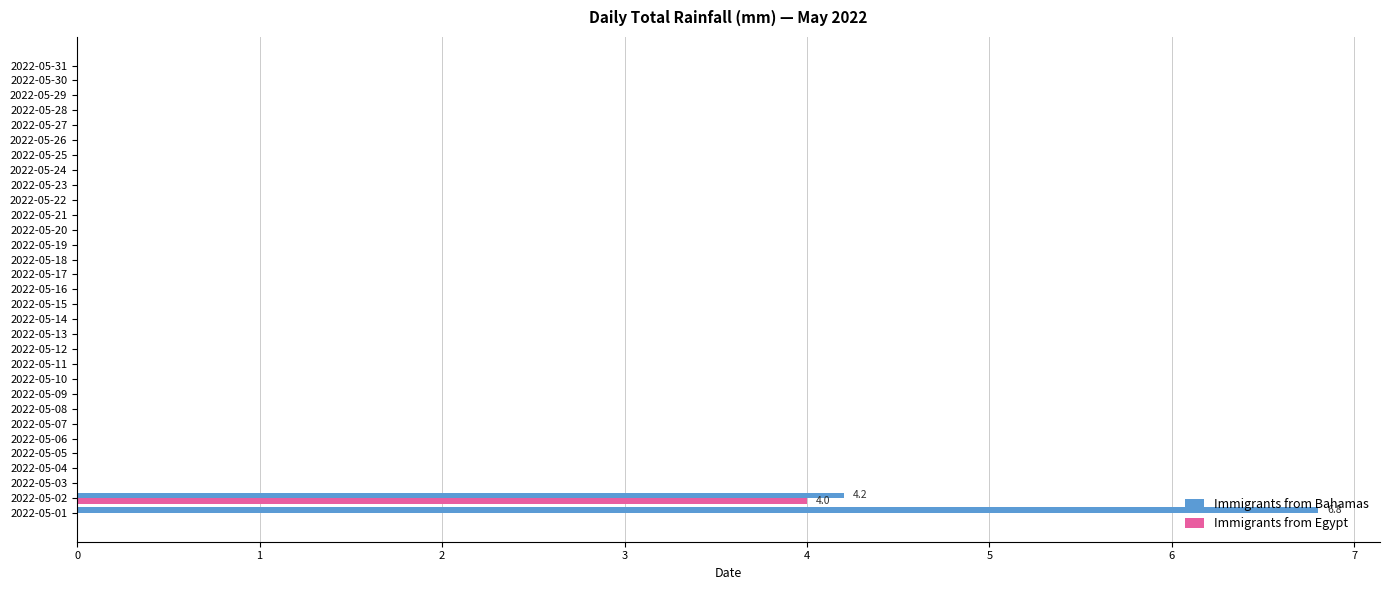

What are all the series names shown in the legend?

Immigrants from Bahamas, Immigrants from Egypt